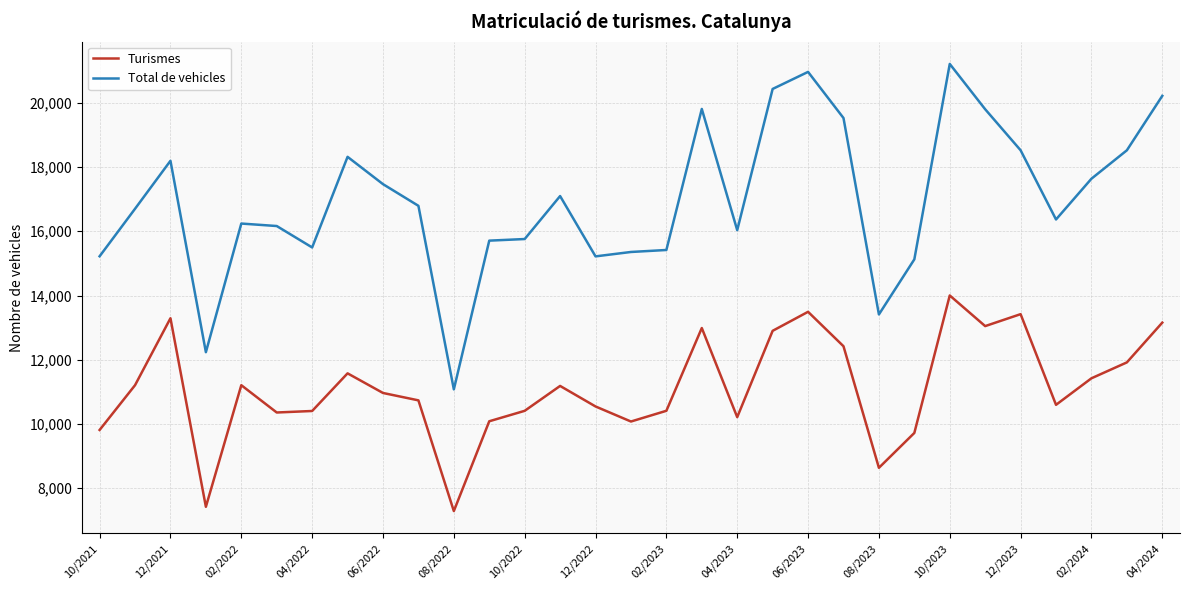

Rank the series by their maximum value, from highest to lowest.

Total de vehicles, Turismes